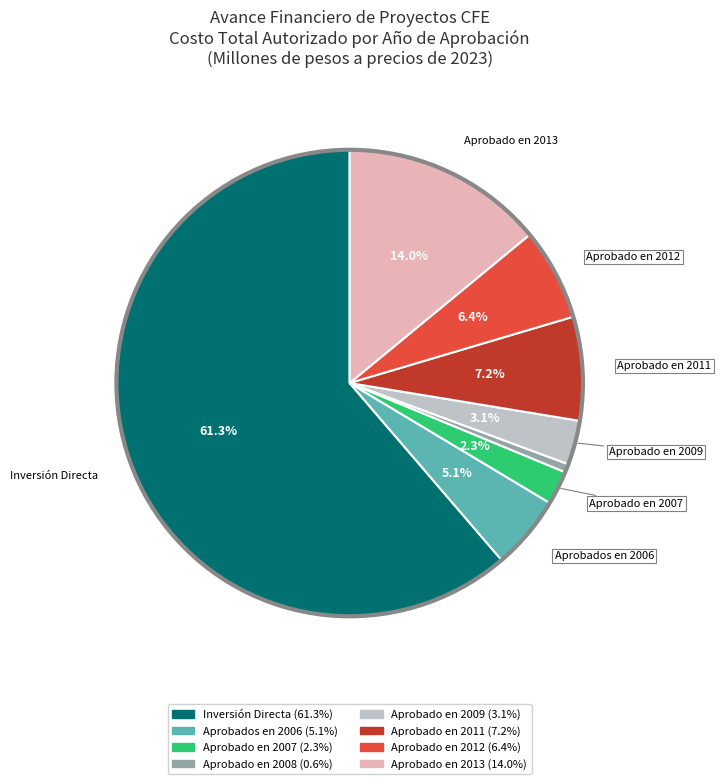

To the nearest percent, what percentage of the pie is Aprobado en 2012?

6%